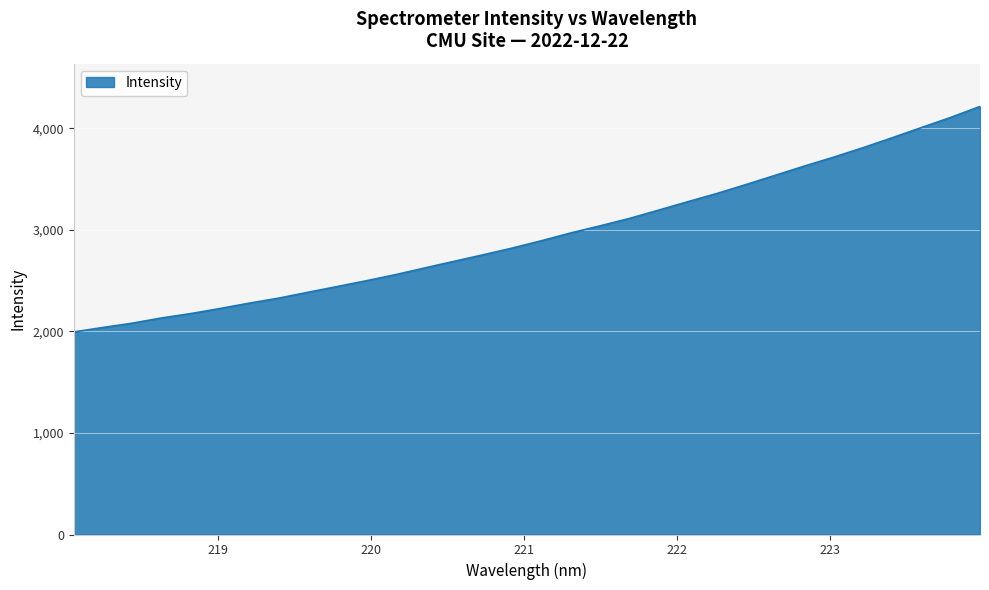

What is the difference between the maximum and minimum values?

2221.0